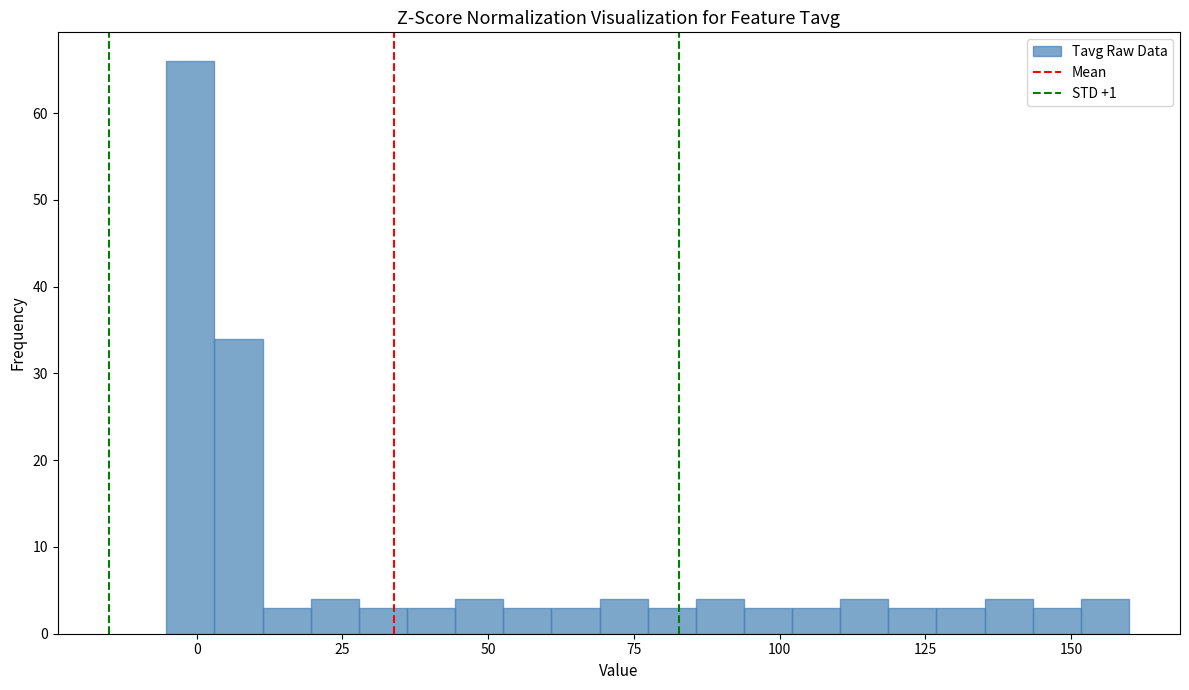

Read against the x-axis, roughly where is the centre of the tallest bar?

0